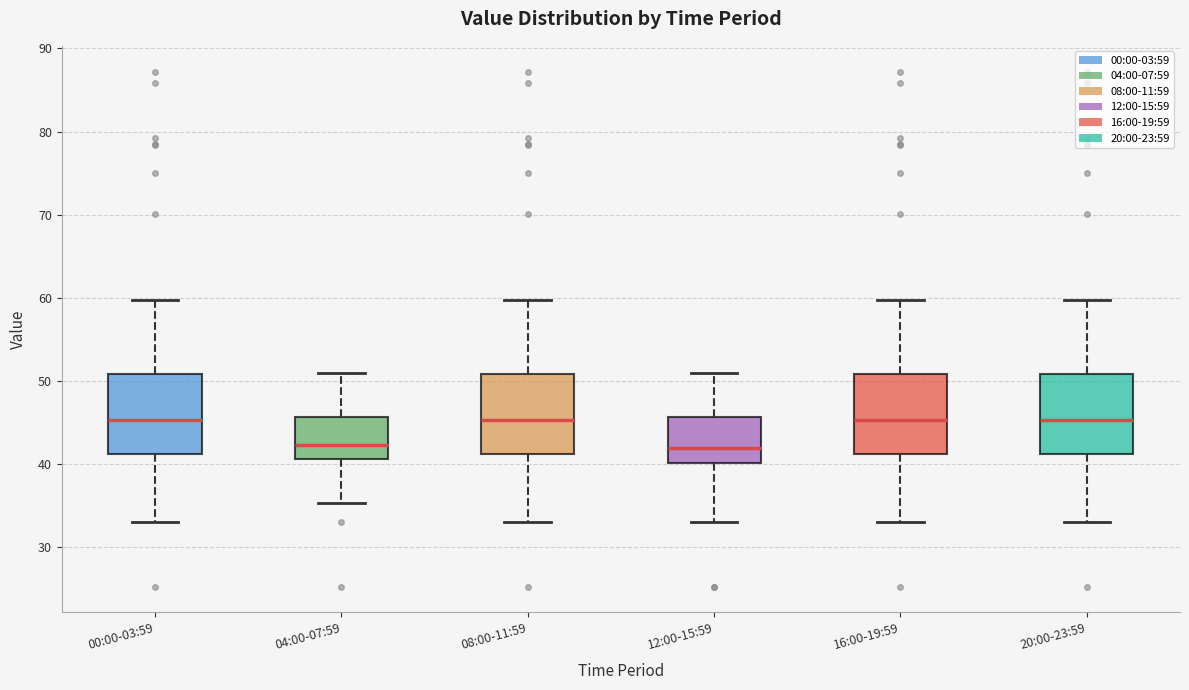

Reading left to right, transcribe this box plot: for each box, give where its median line is, the range the box spans, and where its two whiskers end, as read against the y-axis. The values are not printed on the chart, so give them approximately, as read against the axis.

00:00-03:59: median 45, box 41 to 51, whiskers 33 to 60
04:00-07:59: median 42, box 41 to 46, whiskers 35 to 51
08:00-11:59: median 45, box 41 to 51, whiskers 33 to 60
12:00-15:59: median 42, box 40 to 46, whiskers 33 to 51
16:00-19:59: median 45, box 41 to 51, whiskers 33 to 60
20:00-23:59: median 45, box 41 to 51, whiskers 33 to 60